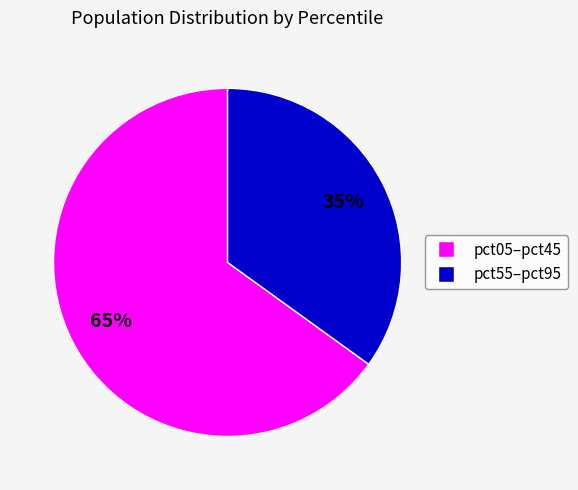

To the nearest percent, what is the average slice percentage?

50%